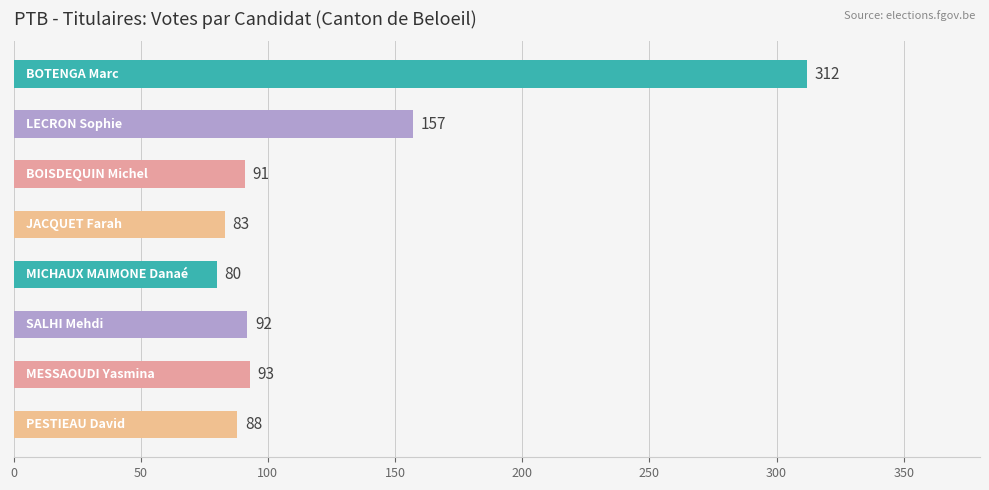

What is the minimum value shown in the chart?

80